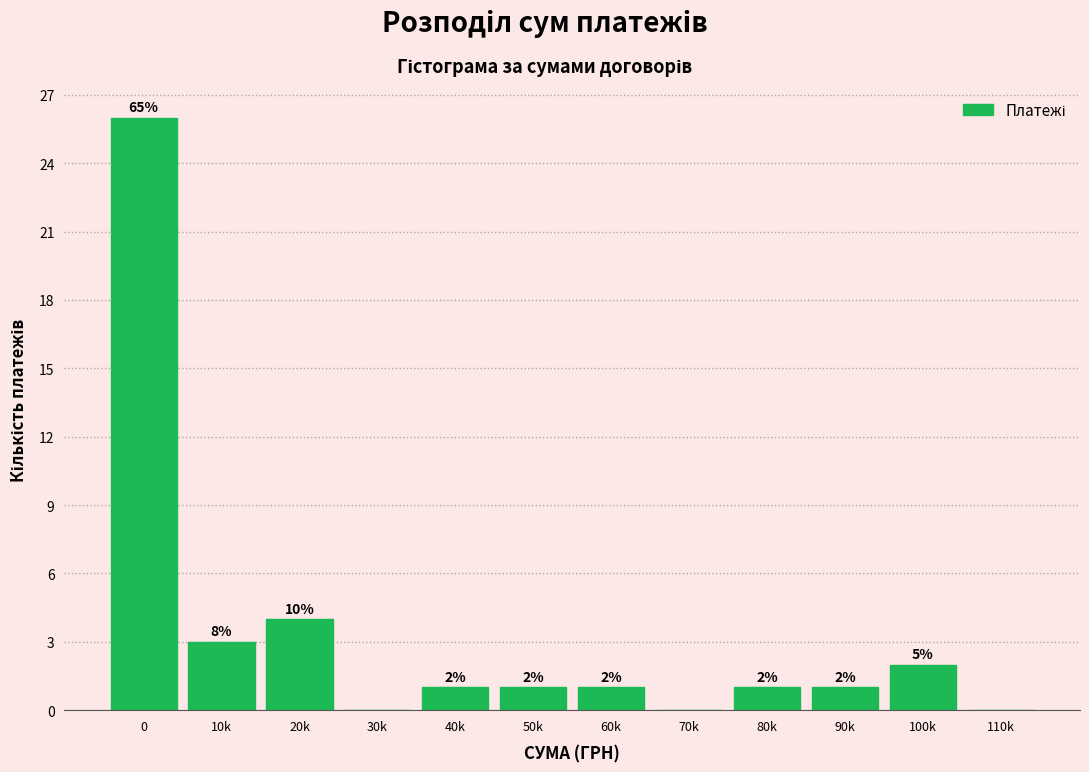

Reading left to right, extract all data points from this chart.

0=26	10k=3	20k=4	30k=0	40k=1	50k=1	60k=1	70k=0	80k=1	90k=1	100k=2	110k=0